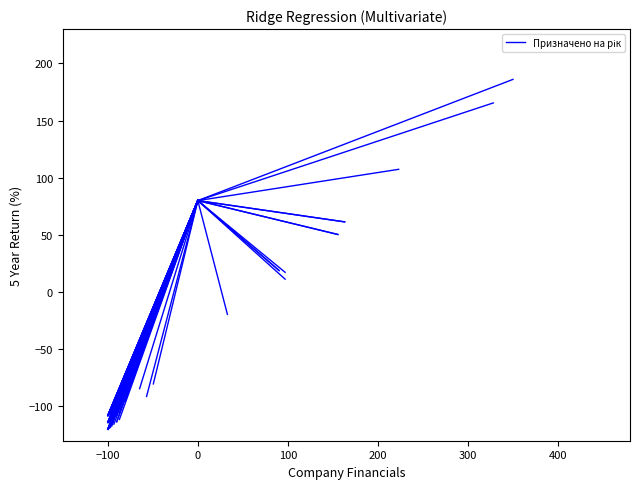

Between −200 and −100, which is larger?

−100